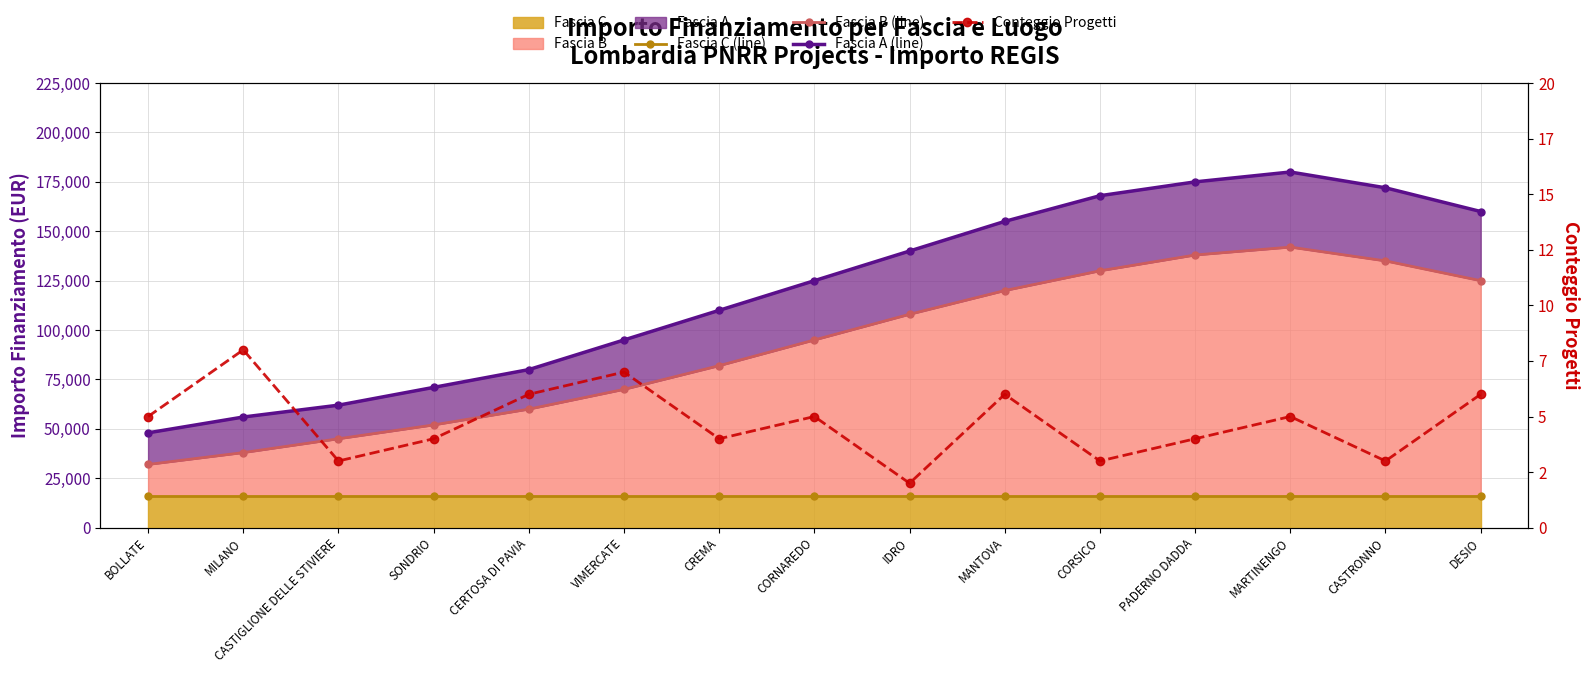

What is the difference between the maximum and minimum values in the Fascia A (line) series?

132000